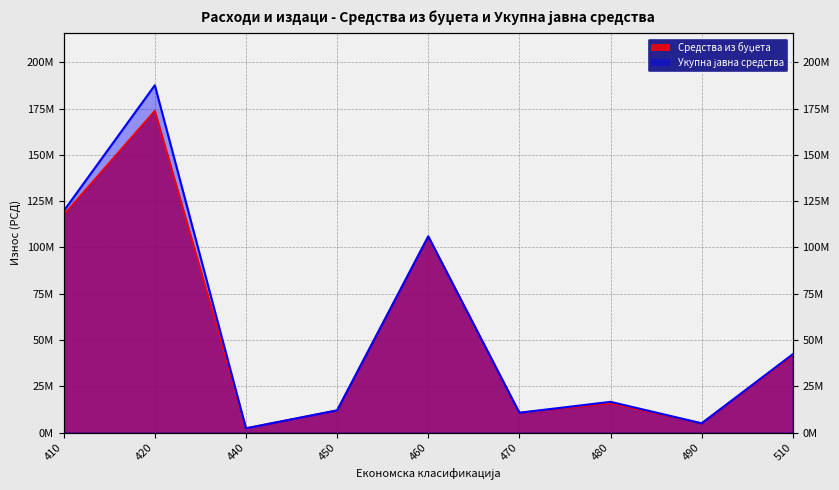

What is the value of the Средства из буџета point at the 8th from the left?

5000000